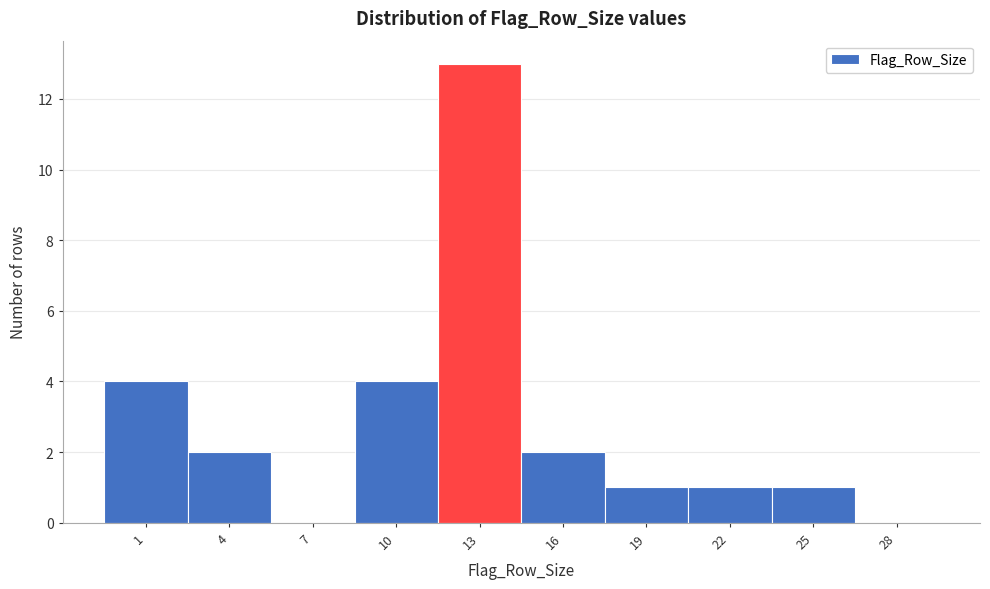

Reading right to left, what are all the values shown in this chart?

28=0	25=1	22=1	19=1	16=2	13=13	10=4	7=0	4=2	1=4